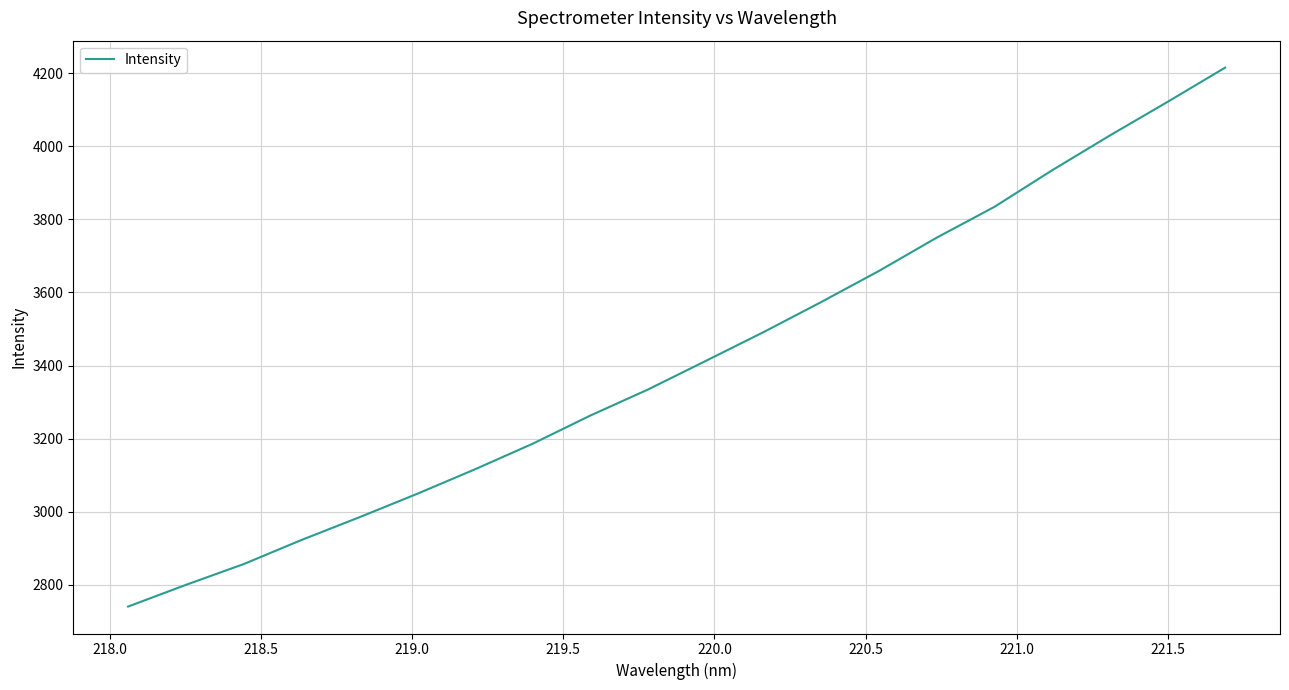

How many lines are shown in the chart?

1